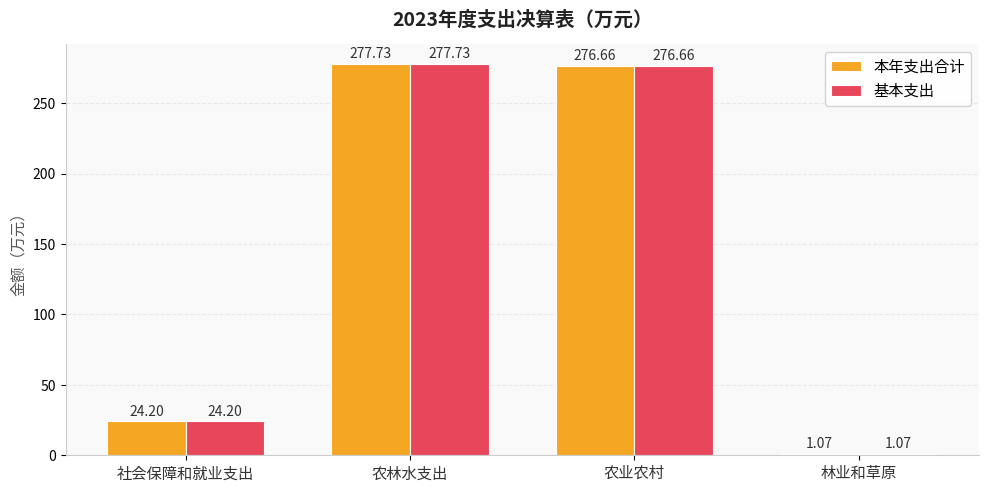

Which category has the lowest value across all series?

林业和草原